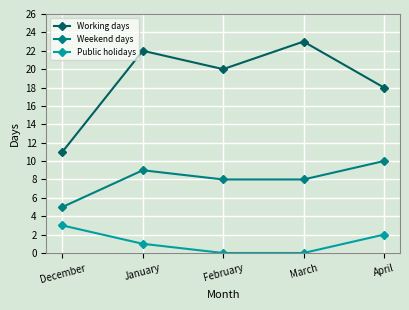

Count the number of categories in the chart.

5